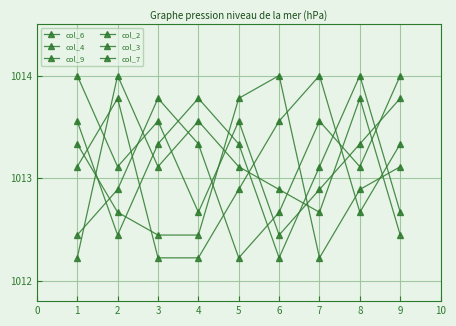

What is the minimum value for col_3?

1012.2